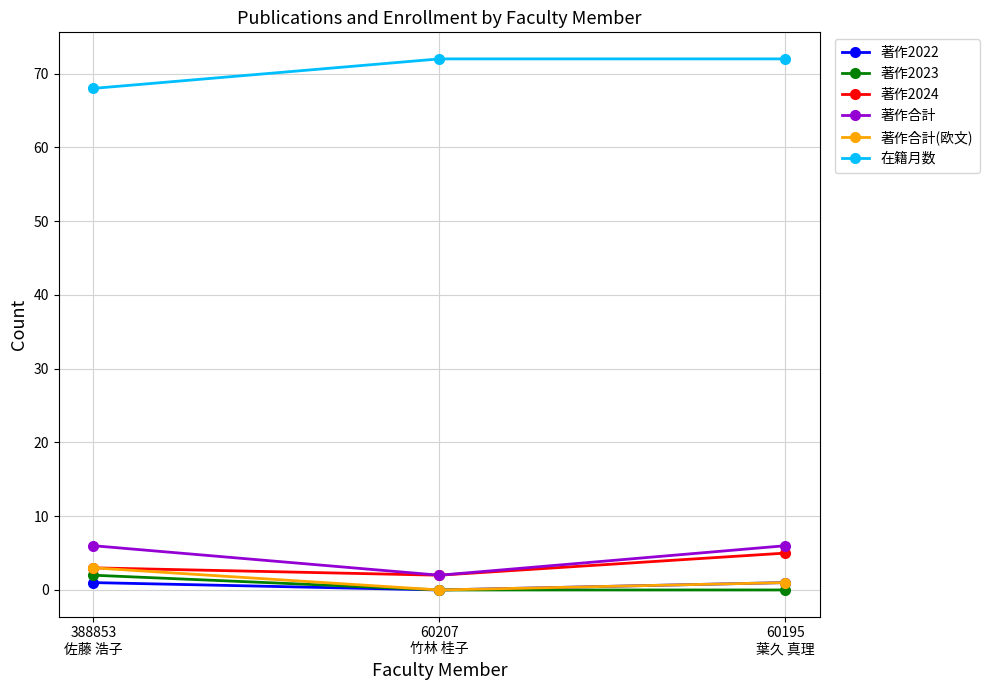

How many positive values does the 著作2022 series have?

2